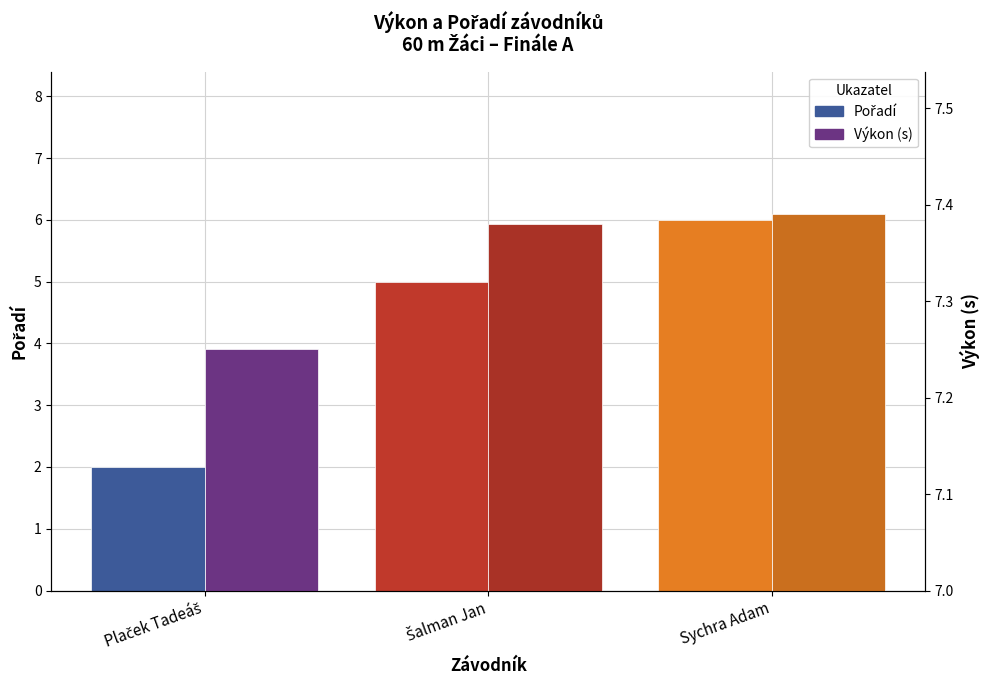

What value does the Výkon (s) series have at Sychra Adam?

7.4